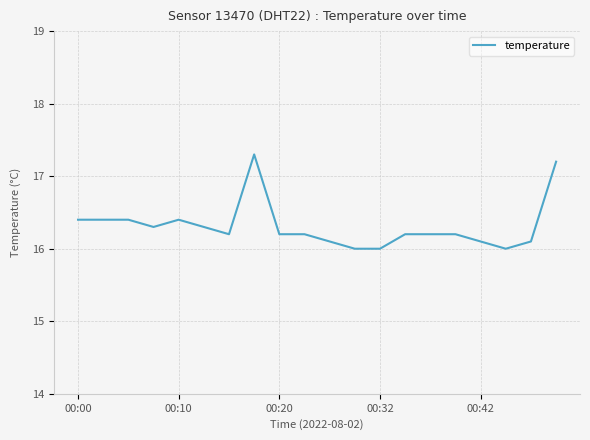

What is the greatest value displayed?

17.3